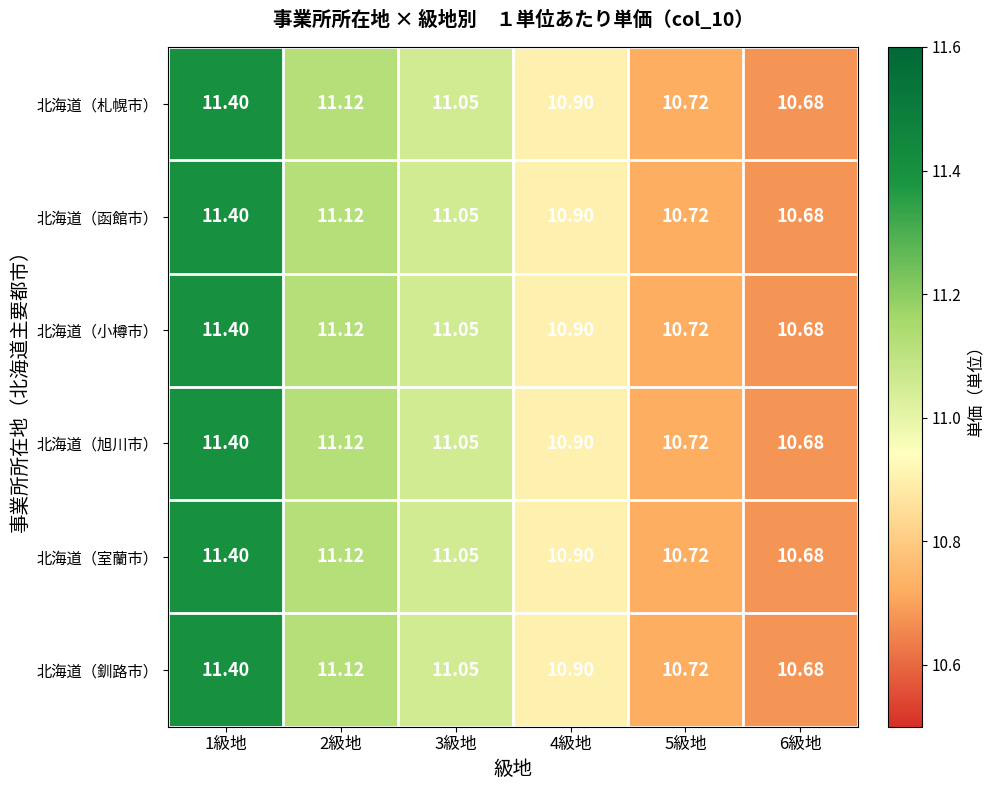

Is the value of 北海道（旭川市） at 6級地 greater than the value of 北海道（札幌市） at 5級地?

No